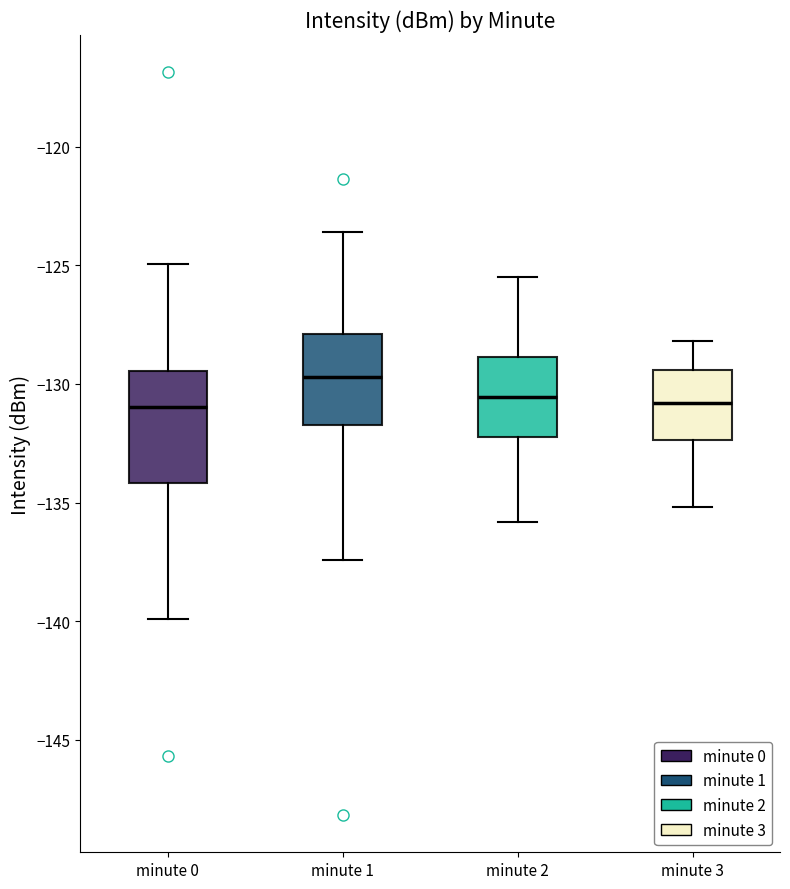

Reading left to right, transcribe this box plot: for each box, give where its median line is, the range the box spans, and where its two whiskers end, as read against the y-axis. The values are not printed on the chart, so give them approximately, as read against the axis.

minute 0: median -131.0, box -134.0 to -129.5, whiskers -140.0 to -125.0
minute 1: median -129.5, box -131.5 to -128.0, whiskers -137.5 to -123.5
minute 2: median -130.5, box -132.0 to -129.0, whiskers -136.0 to -125.5
minute 3: median -131.0, box -132.5 to -129.5, whiskers -135.0 to -128.0